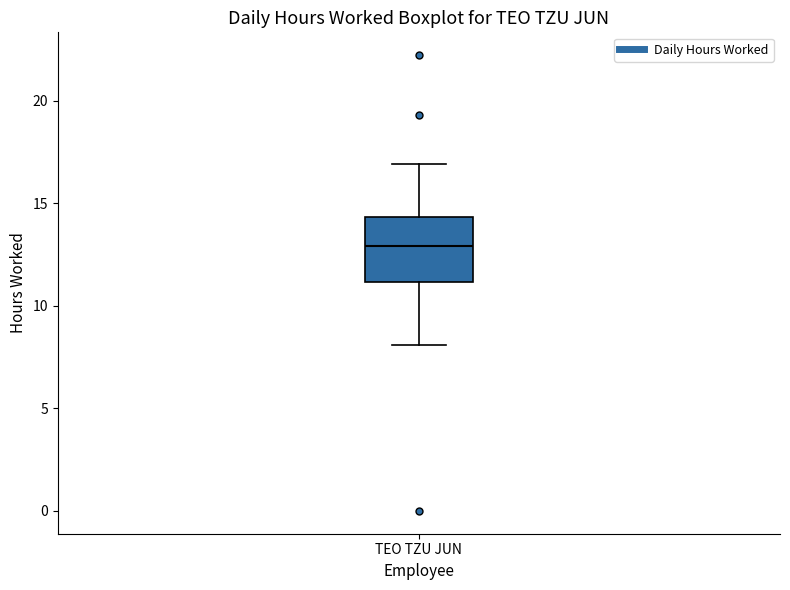

Read this box plot against the y-axis: the position of the median line, the range covered by the box, and the ends of both whiskers. The values are not printed on the chart, so give them approximately, as read against the axis.

median 13.0, box 11.0 to 14.5, whiskers 8.0 to 17.0